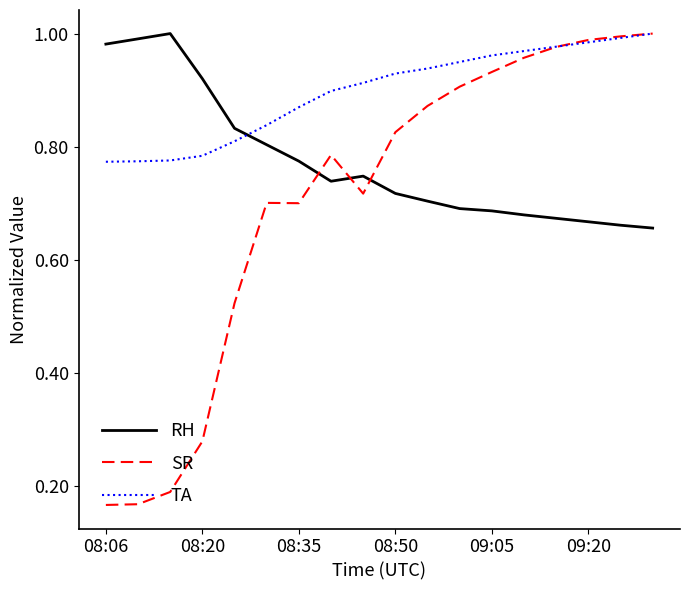

In SR, how many points are higher than both neighbors (excluding endpoints)?

2